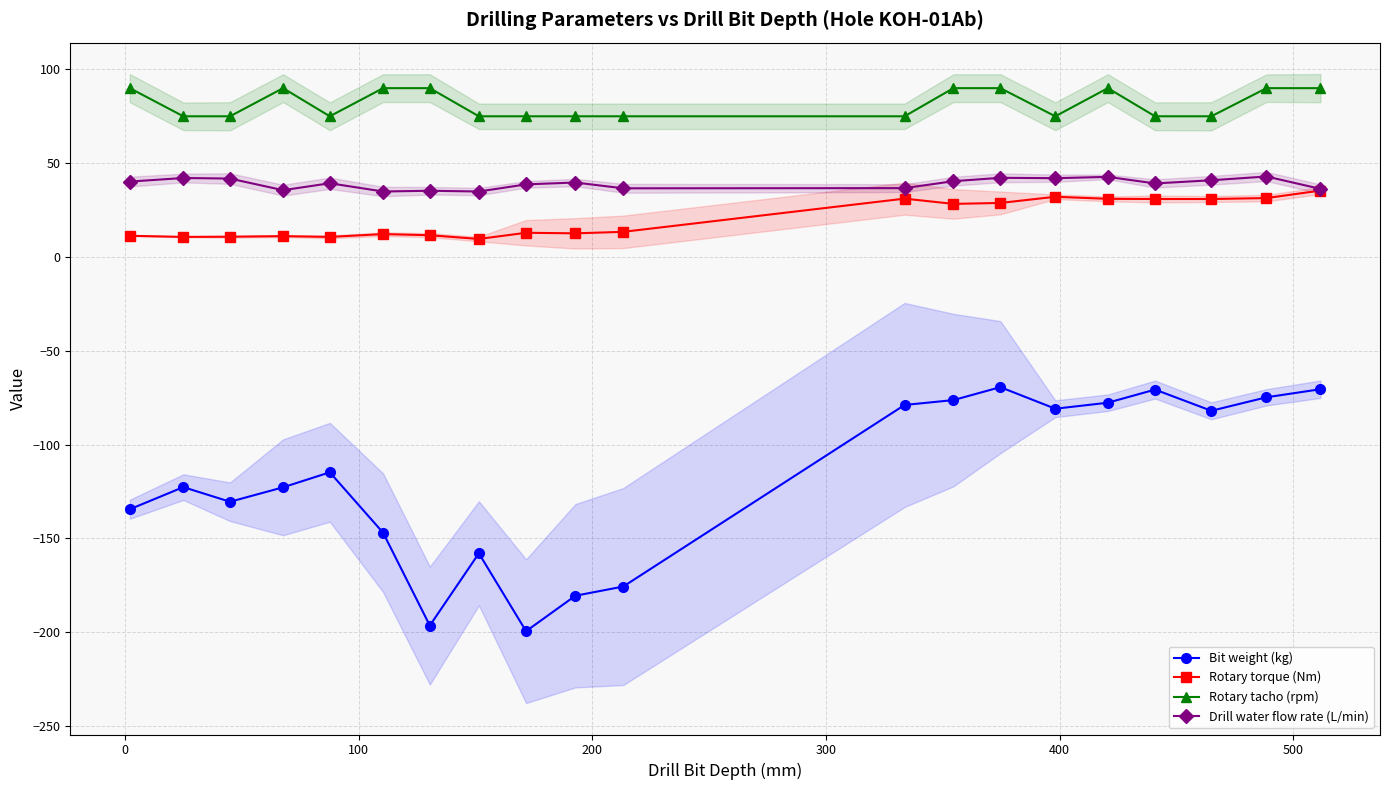

True or false: Bit weight (kg) and Rotary tacho (rpm) intersect in this chart.

False